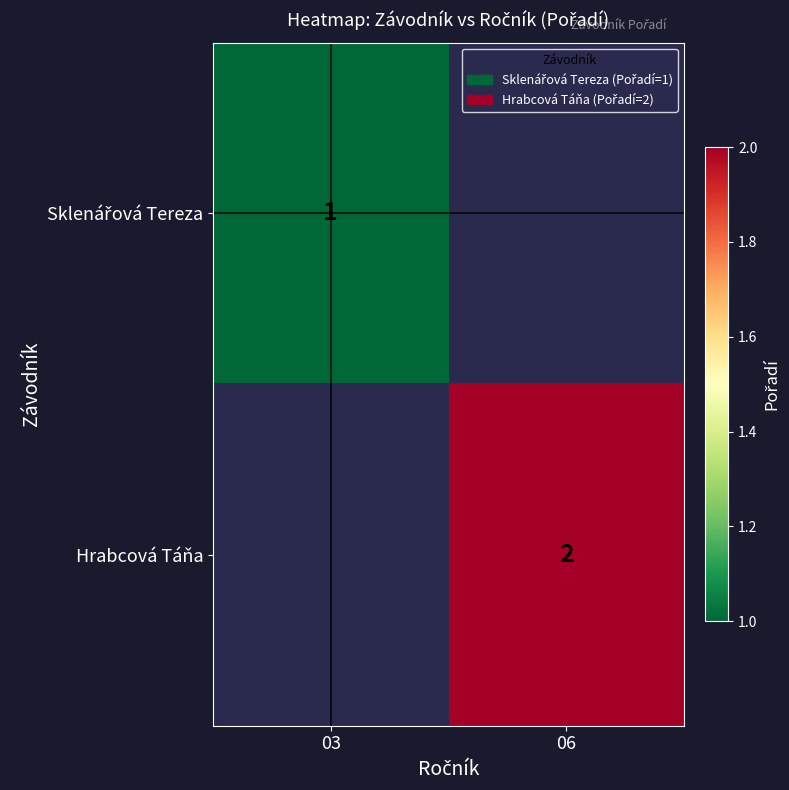

Rank the categories by Hrabcová Táňa value from highest to lowest.

03, 06